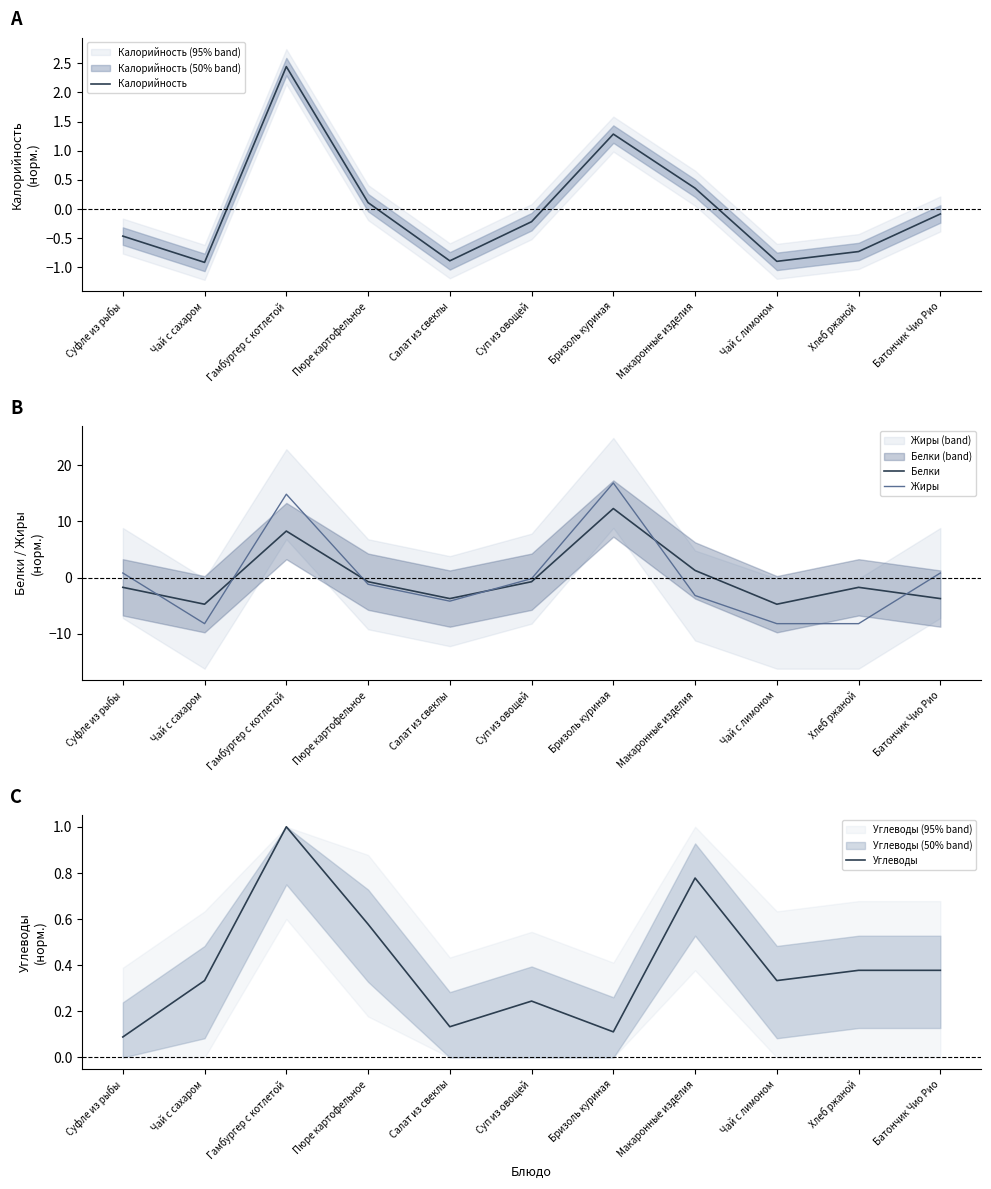

What is the label of the 7th point from the right?

Салат из свеклы